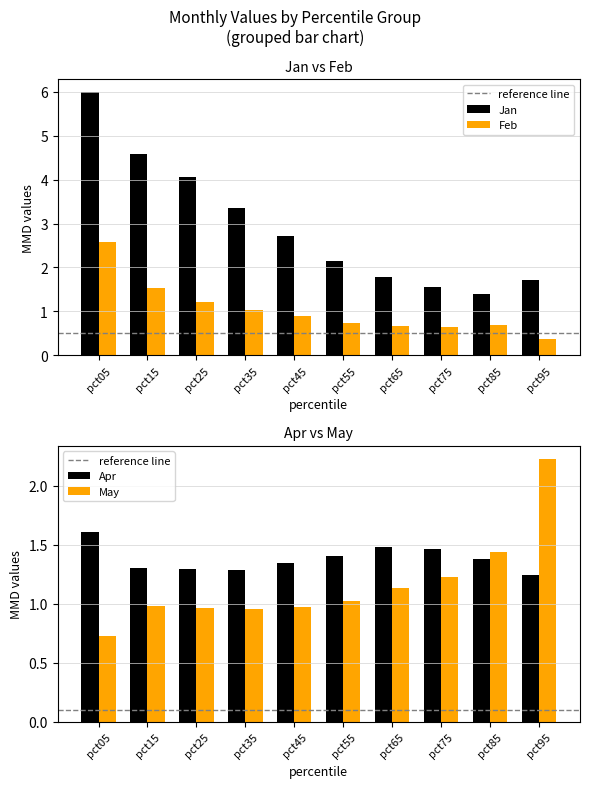

At which category is the sum across all series the highest?

pct05